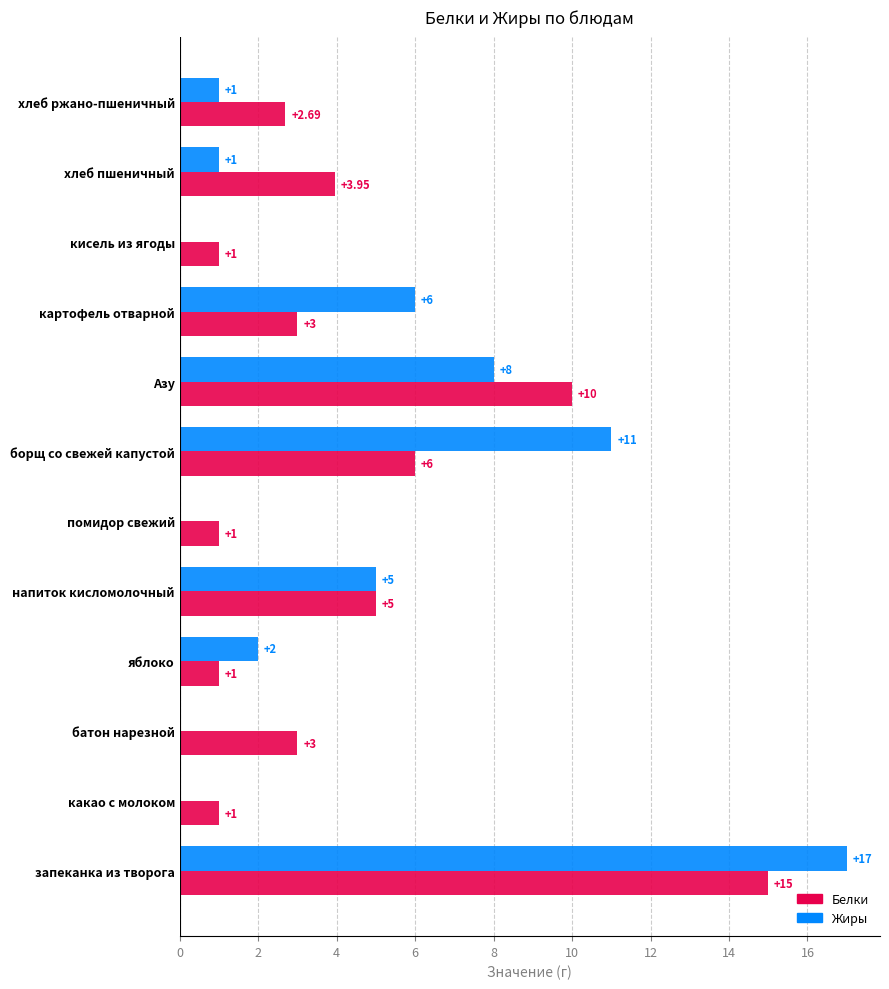

Between борщ со свежей капустой and картофель отварной, which series saw the biggest shift?

Жиры